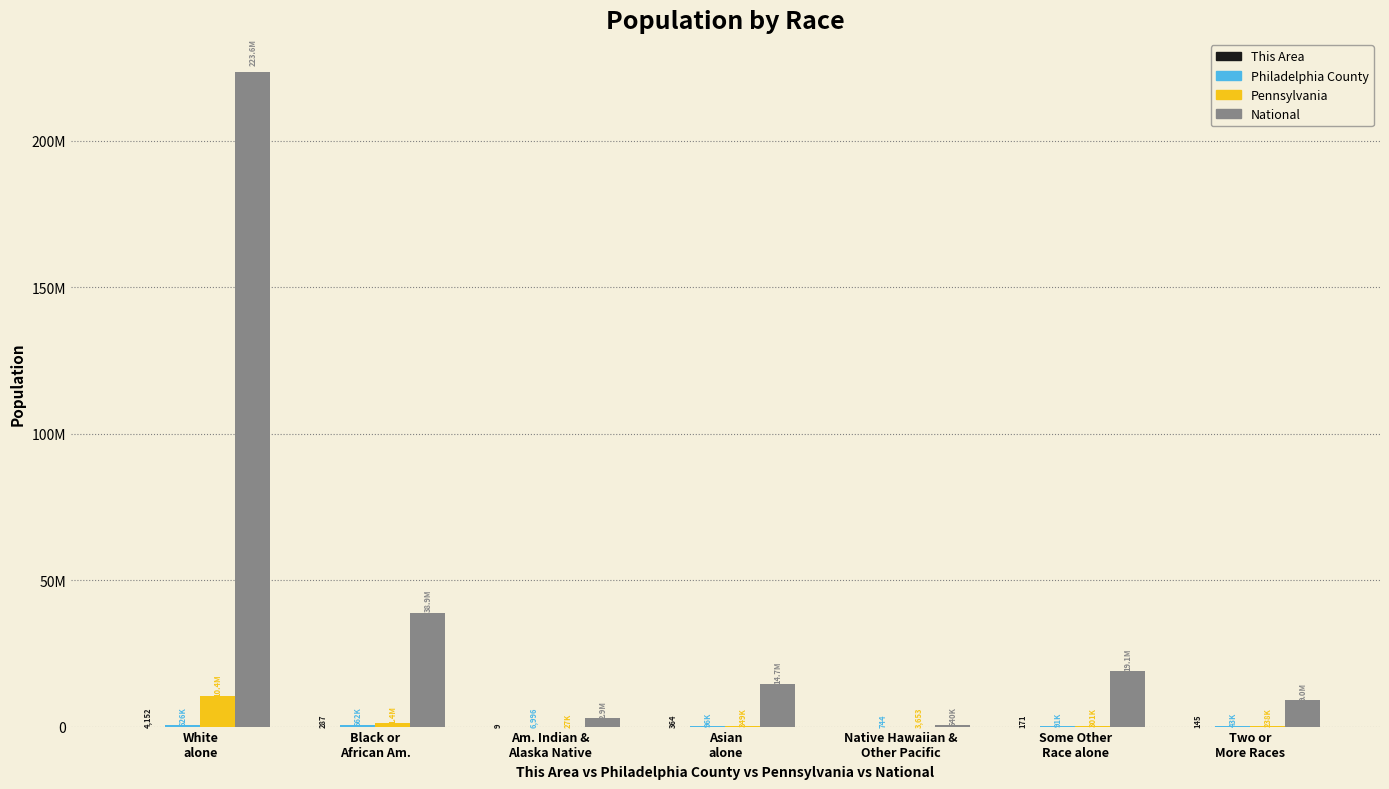

What is the total value across all series at White
alone?

234589926